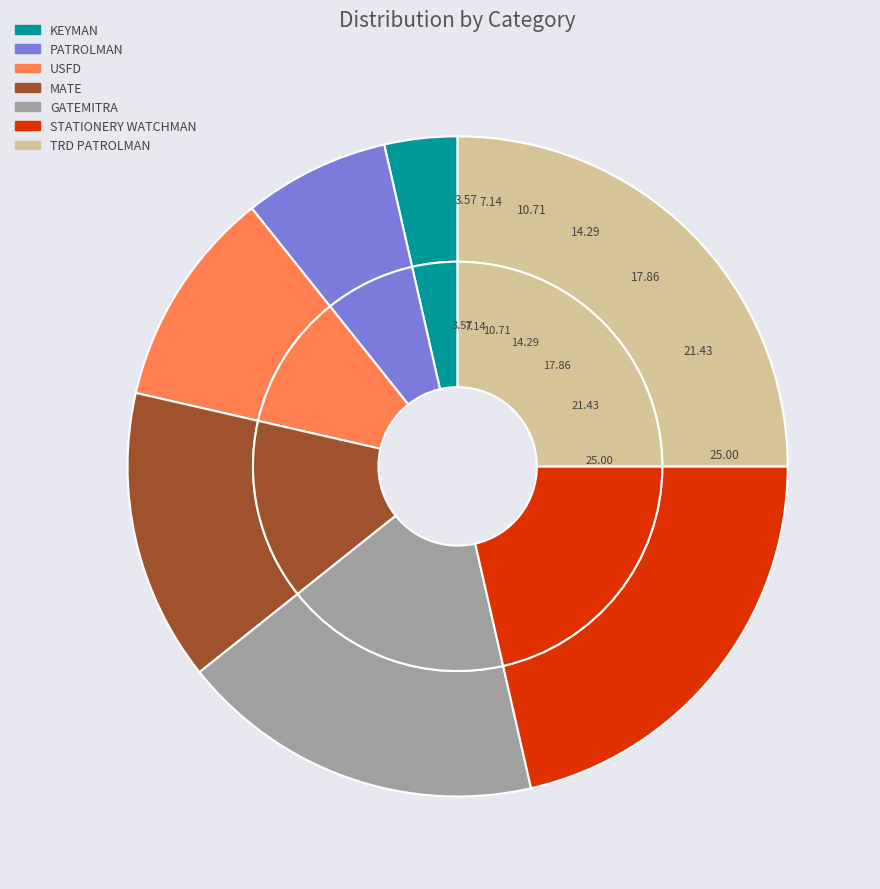

What is the change in value from KEYMAN to USFD?

+2